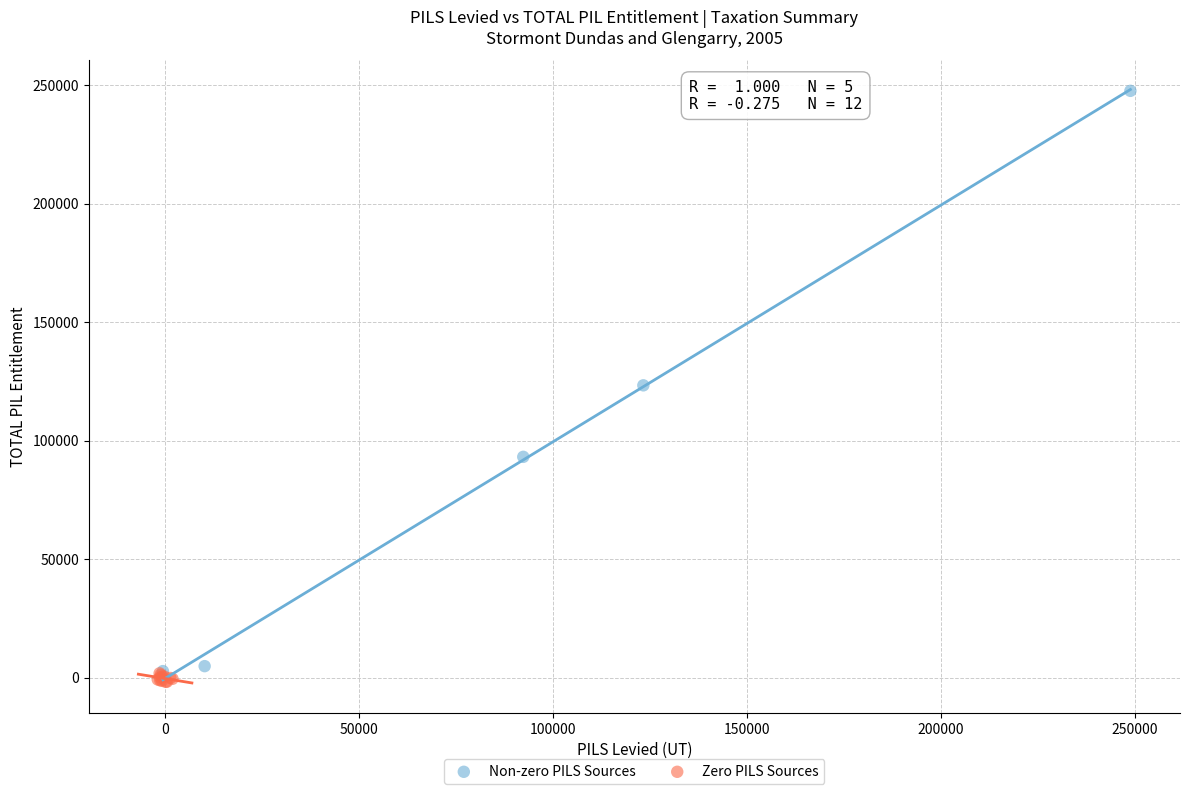

Which series has the widest spread of Y values?

Non-zero PILS Sources